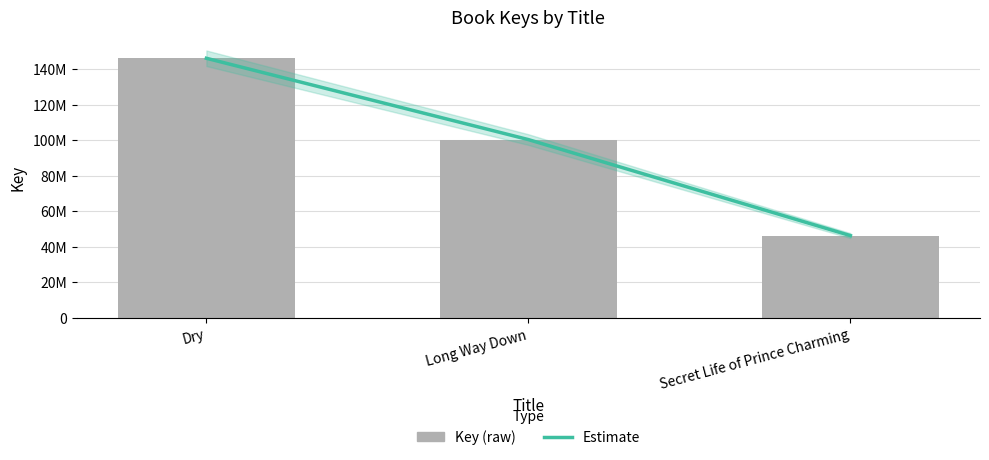

At how many categories does at least one series exceed 62072384?

2